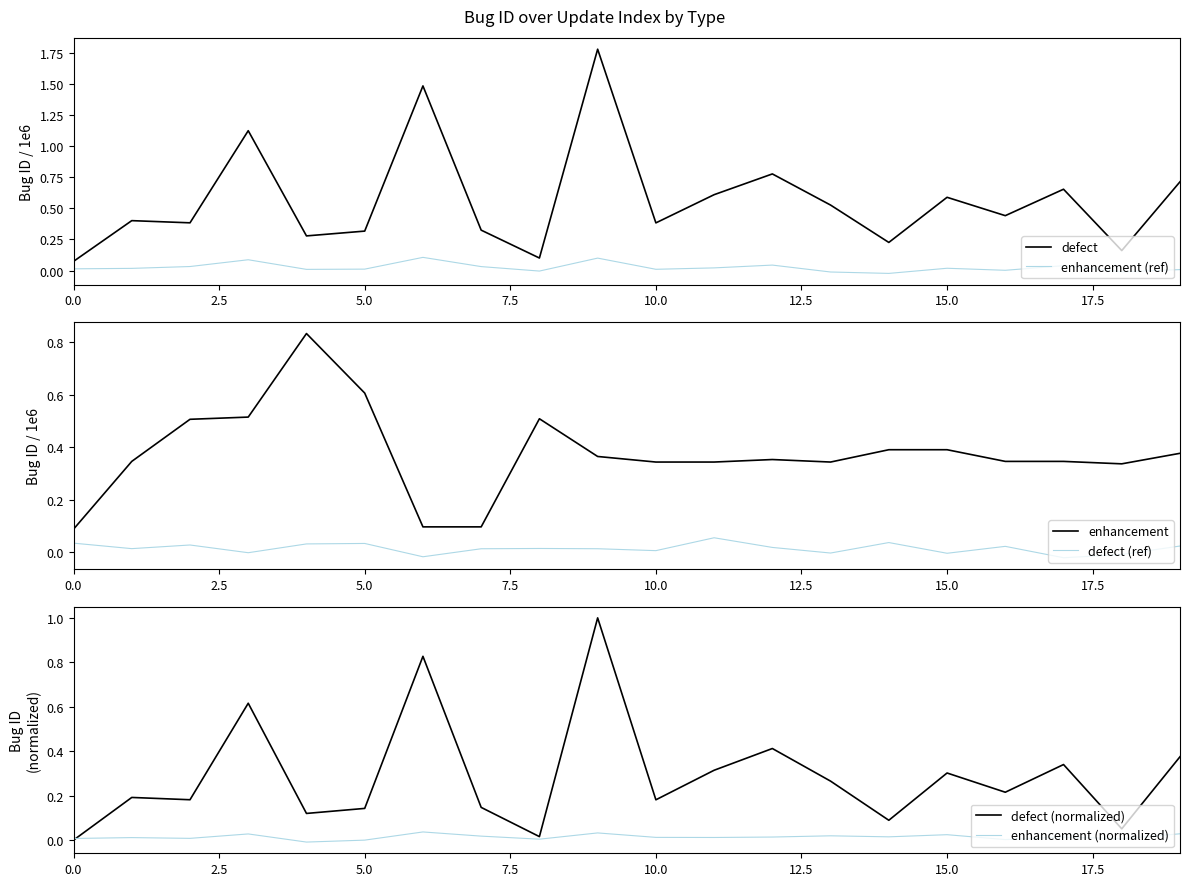

Which series has the widest spread of values?

defect